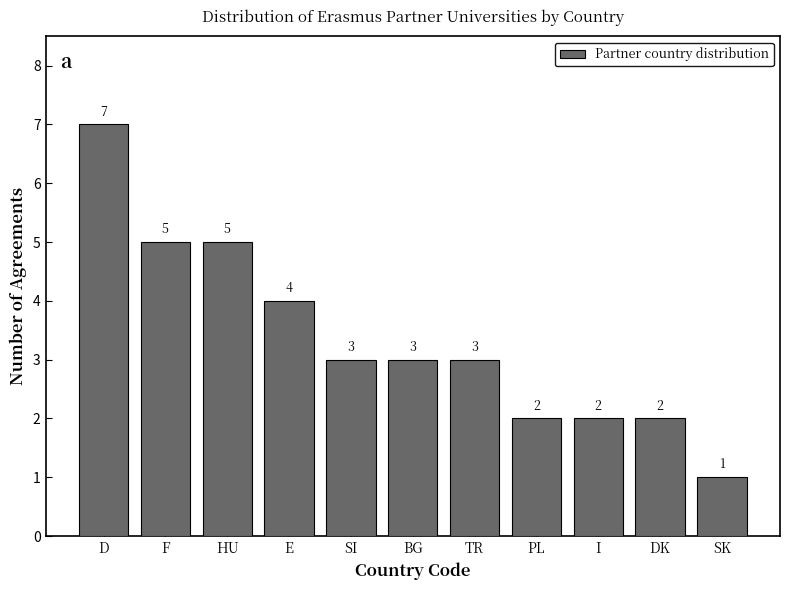

Reading left to right, list all the values displayed in this chart.

D=7	F=5	HU=5	E=4	SI=3	BG=3	TR=3	PL=2	I=2	DK=2	SK=1